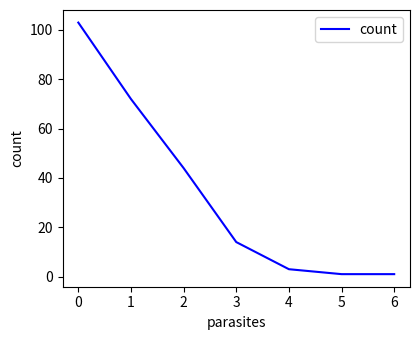

Reading left to right, what are all the values shown in this chart?

103	72	44	14	3	1	1